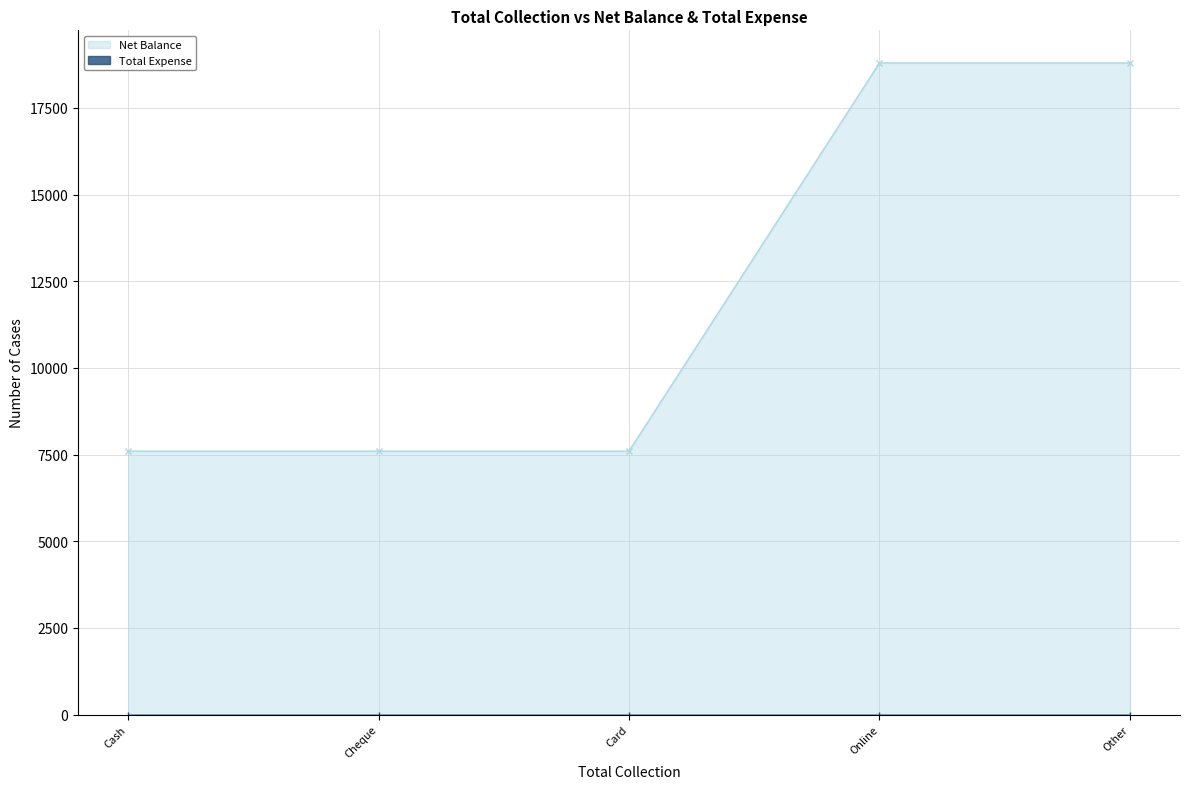

What is the label of the 5th point from the right?

Cash